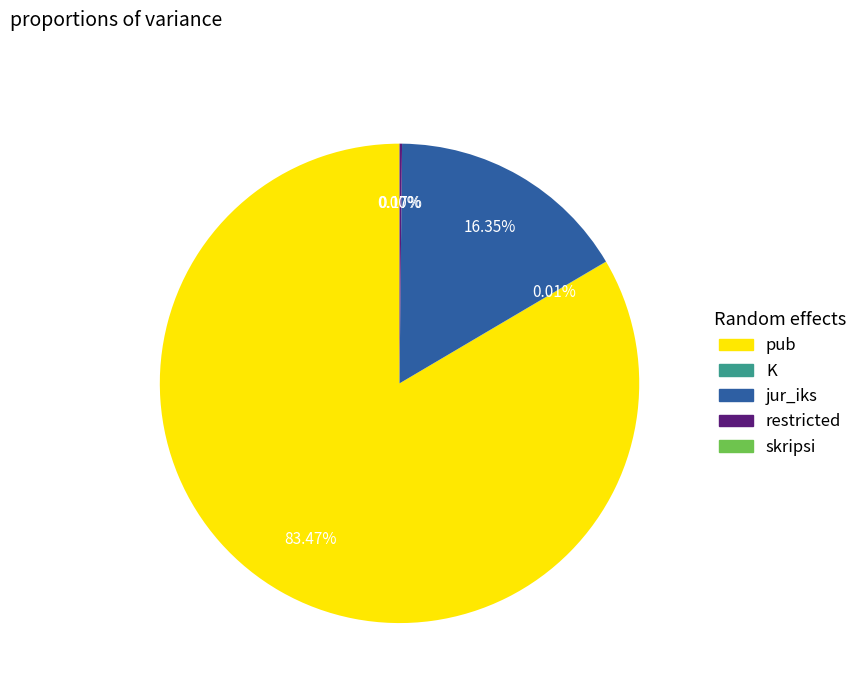

True or false: pub accounts for 83% of the total.

True